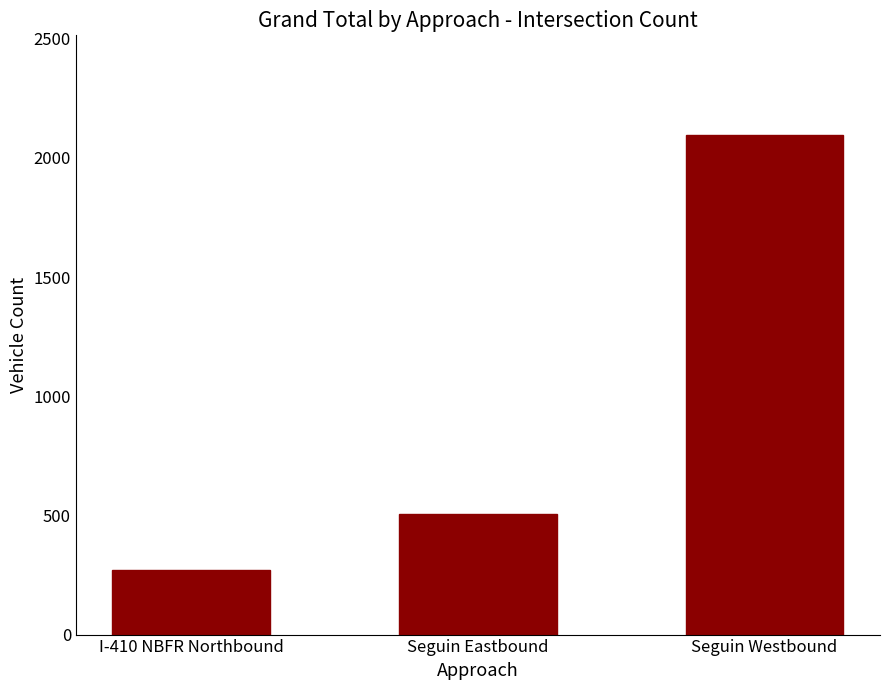

Reading left to right, what are all the values shown in this chart?

I-410 NBFR Northbound=272	Seguin Eastbound=507	Seguin Westbound=2095